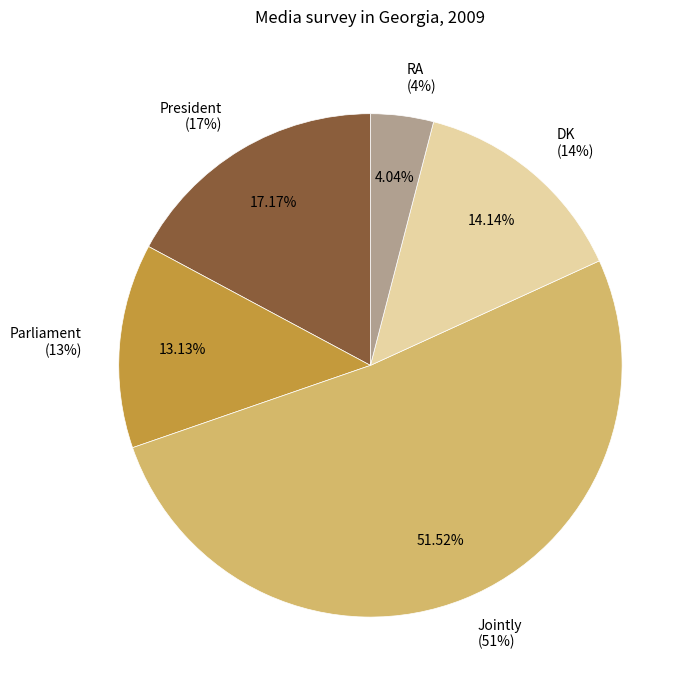

True or false: RA accounts for 4% of the total.

True